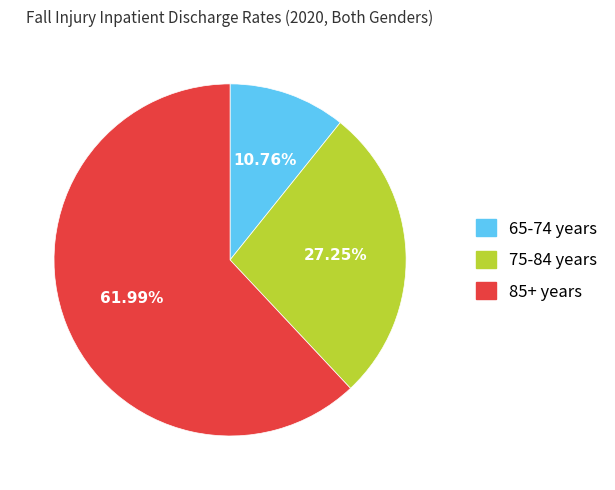

To the nearest percent, what percentage of the pie is 65-74 years?

11%